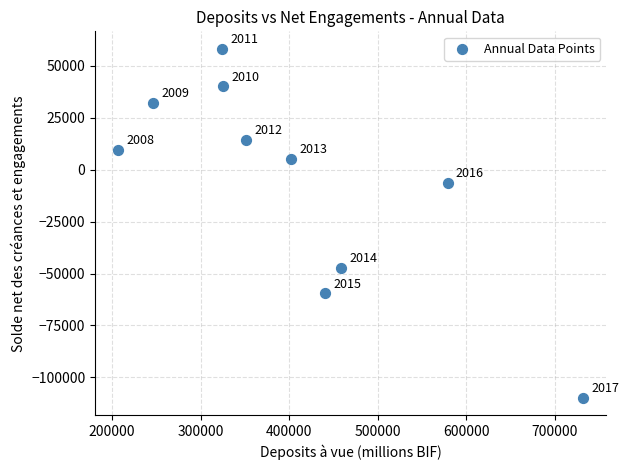

What Y value in the scatter plot is closest to -25801?

-6320.0